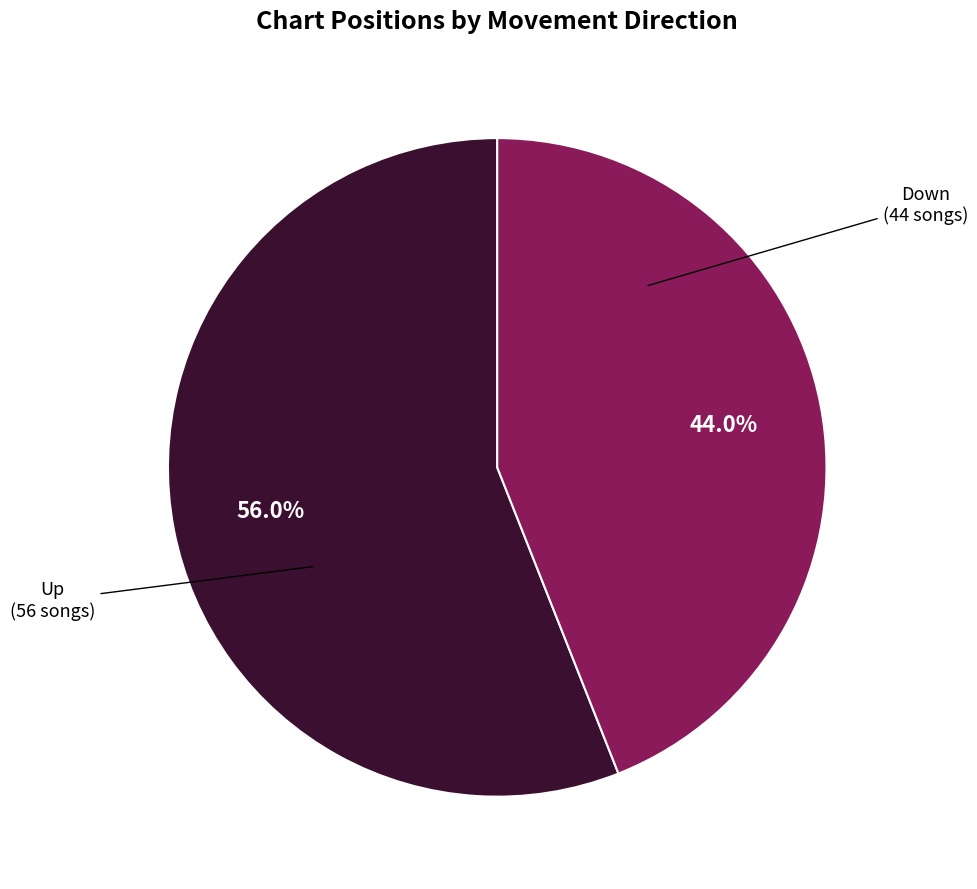

Is there a majority slice in this chart?

Yes